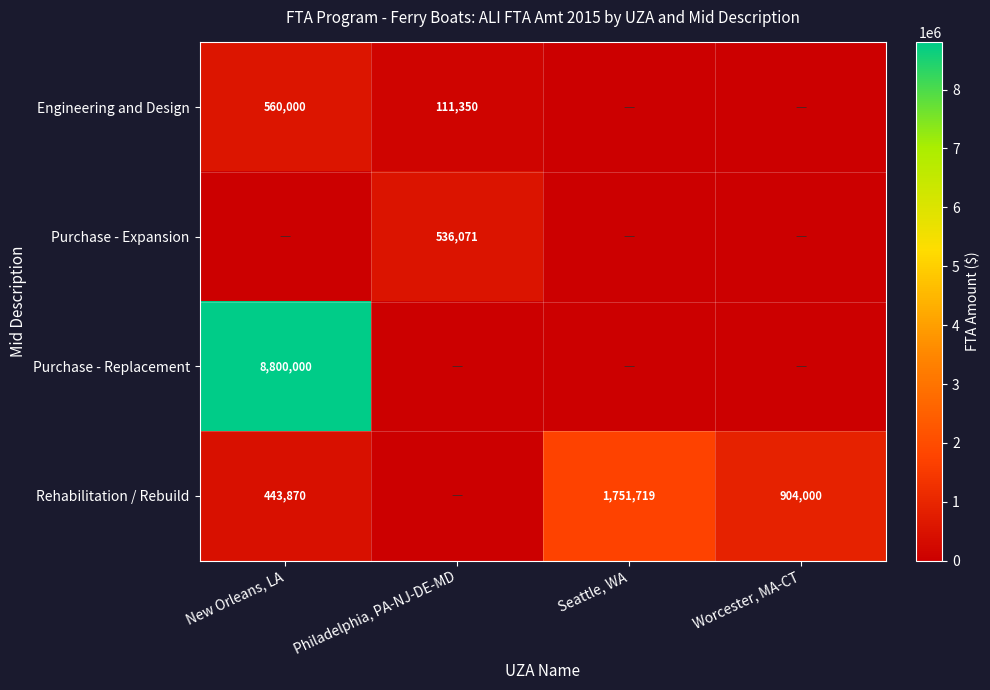

What is the difference between the Rehabilitation / Rebuild values at Worcester, MA-CT and New Orleans, LA?

460130